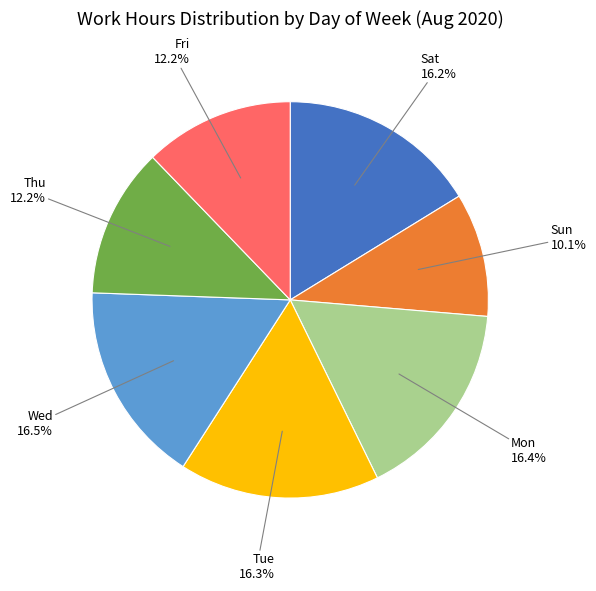

Is there any slice that represents more than half of the pie?

No